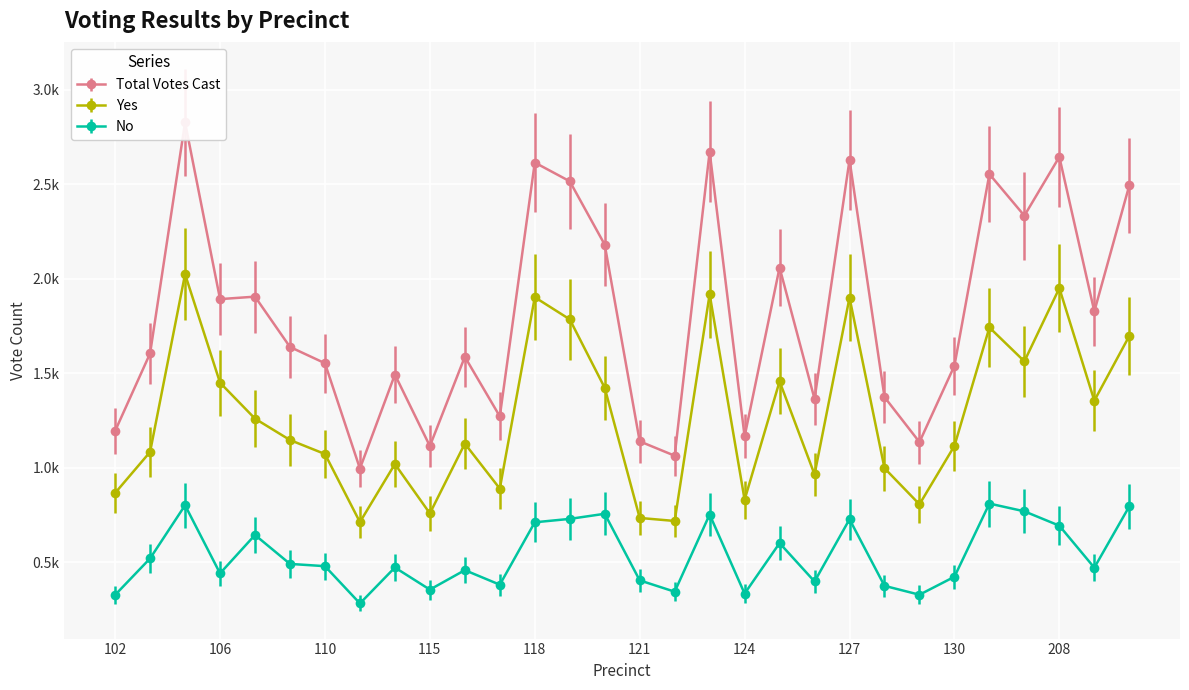

What is the value of the No point at the 21st from the left?

0.4